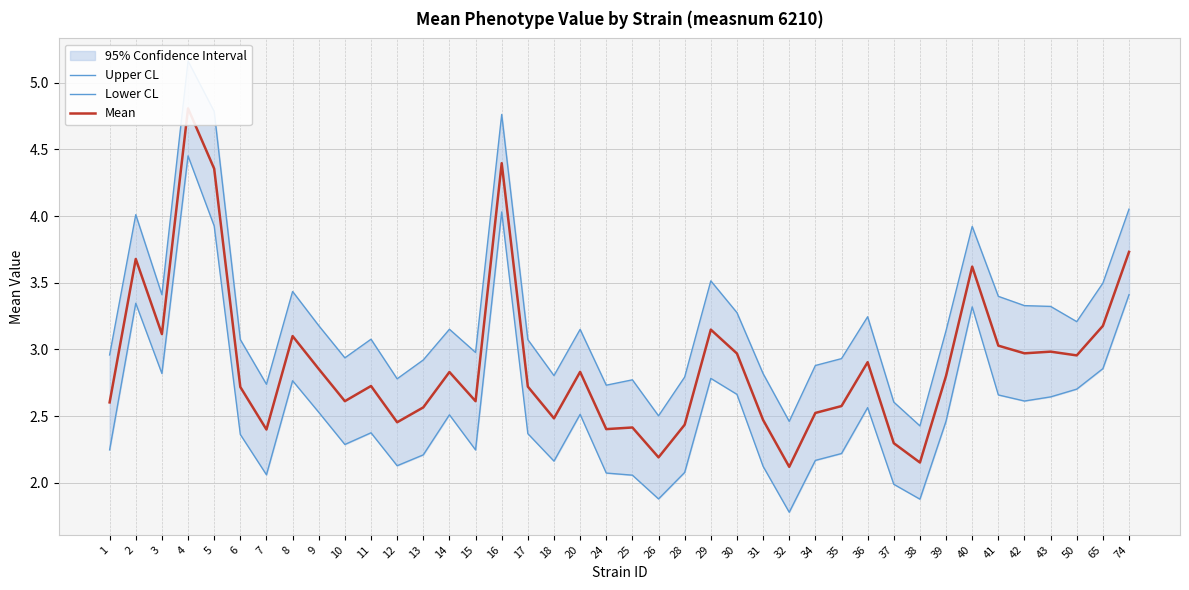

True or false: Lower CL and Upper CL cross at least once.

False